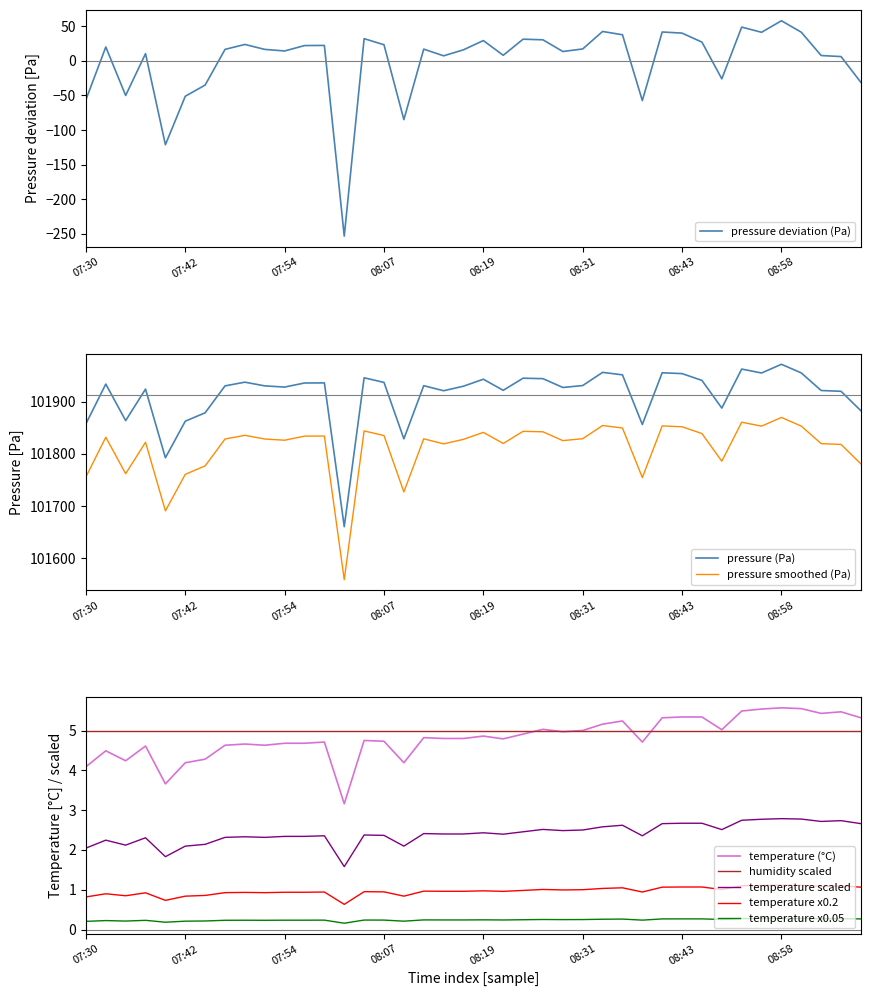

What is the lowest value of the pressure deviation (Pa) series?

-253.4